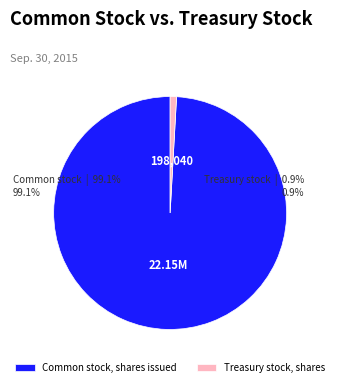

True or false: Treasury stock, shares accounts for 1% of the total.

True